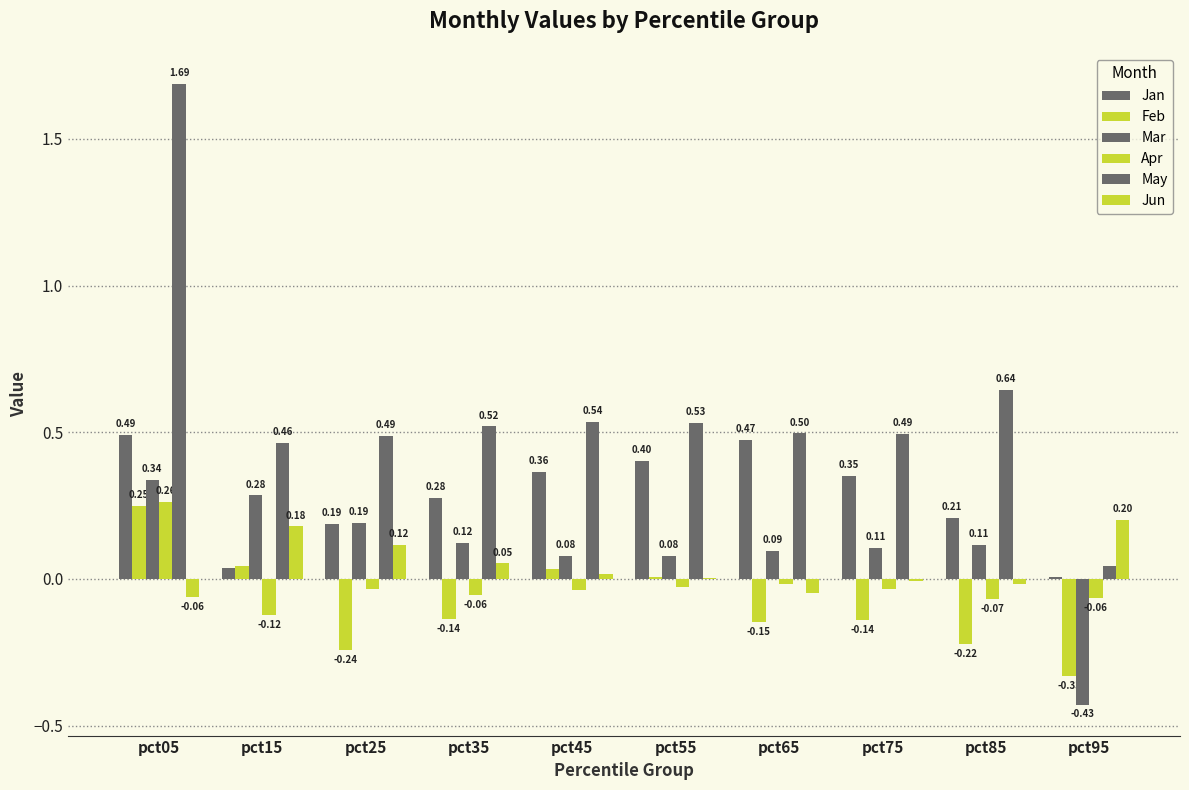

Which category has the highest value in the Feb series?

pct05